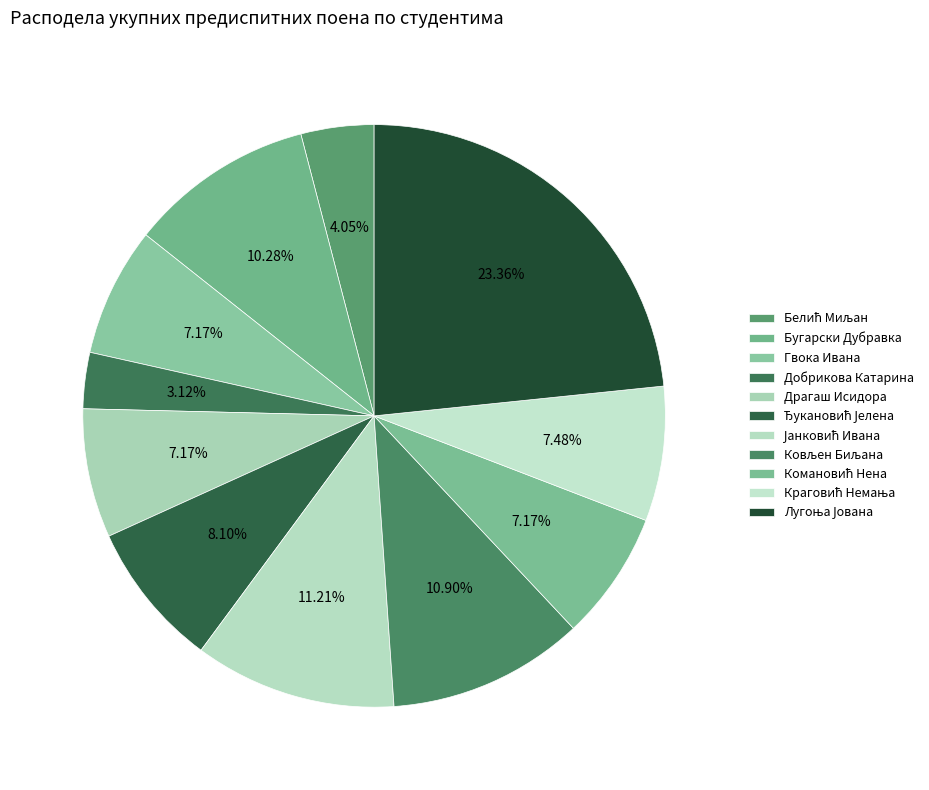

Which category has the biggest portion of the pie?

Лугоња Јована